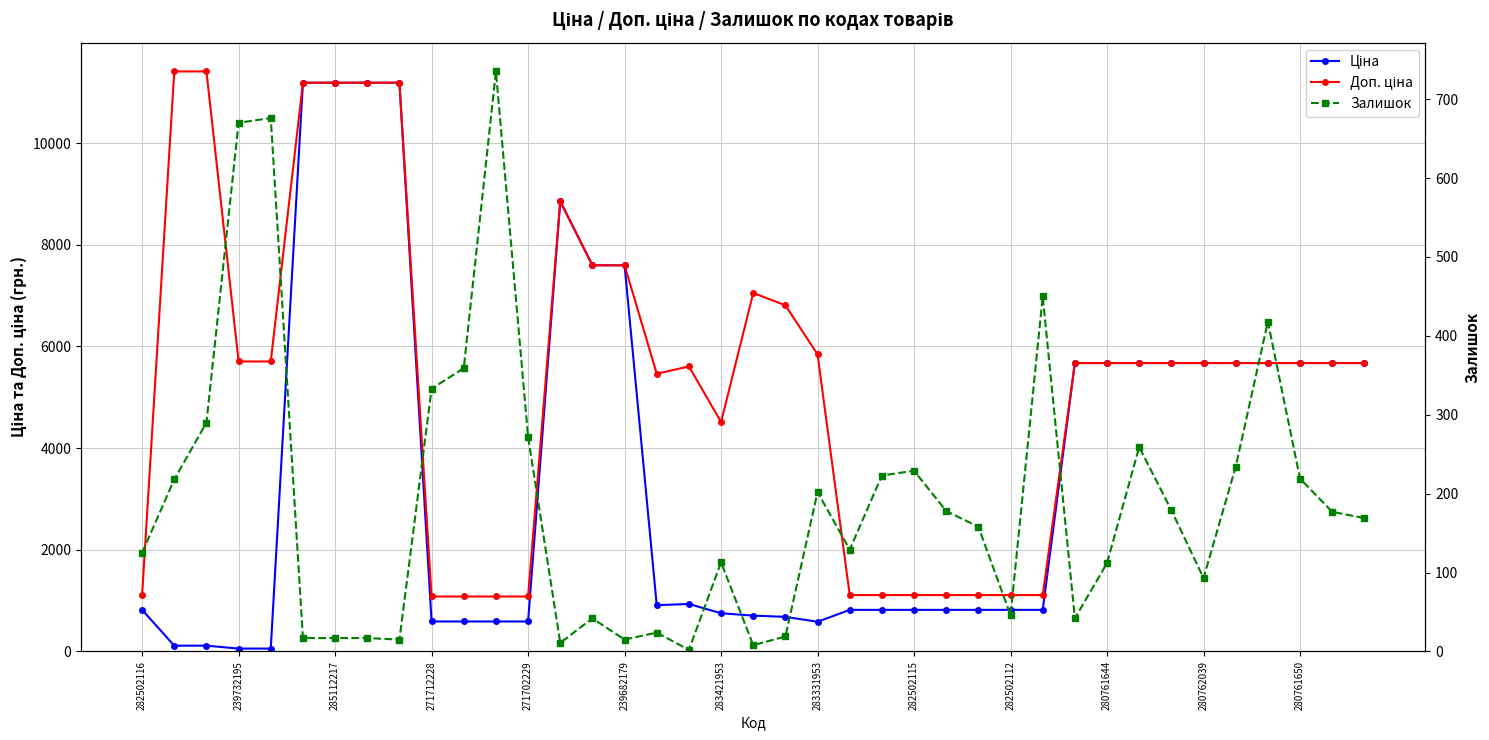

How many interior local valleys does the Залишок series have?

9